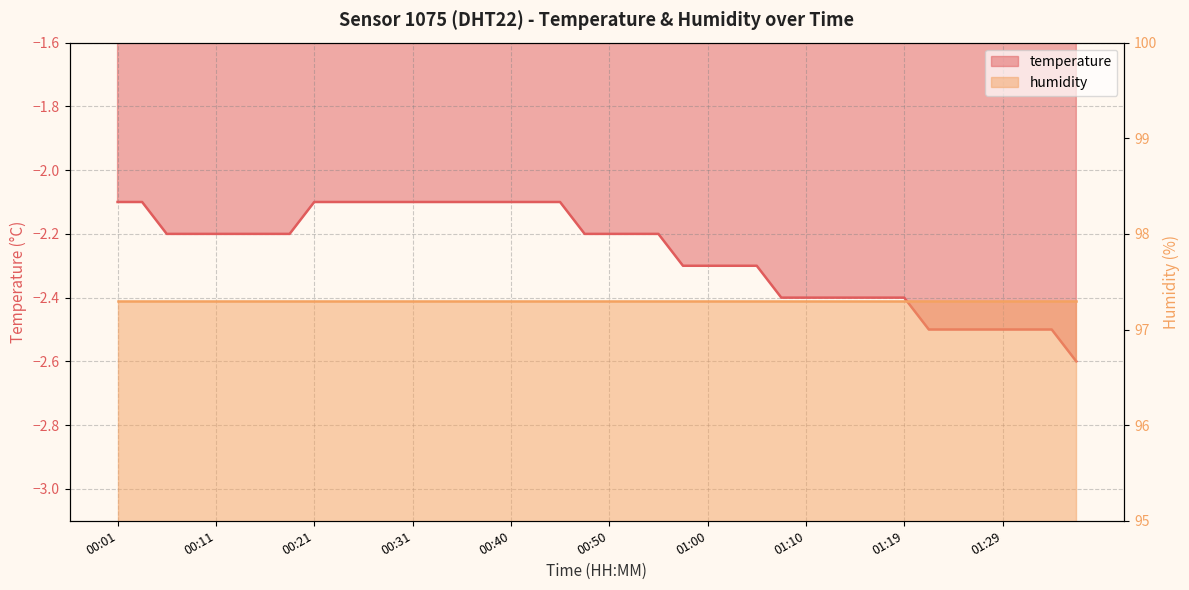

The value at 00:23 is -2.1. True or false?

True